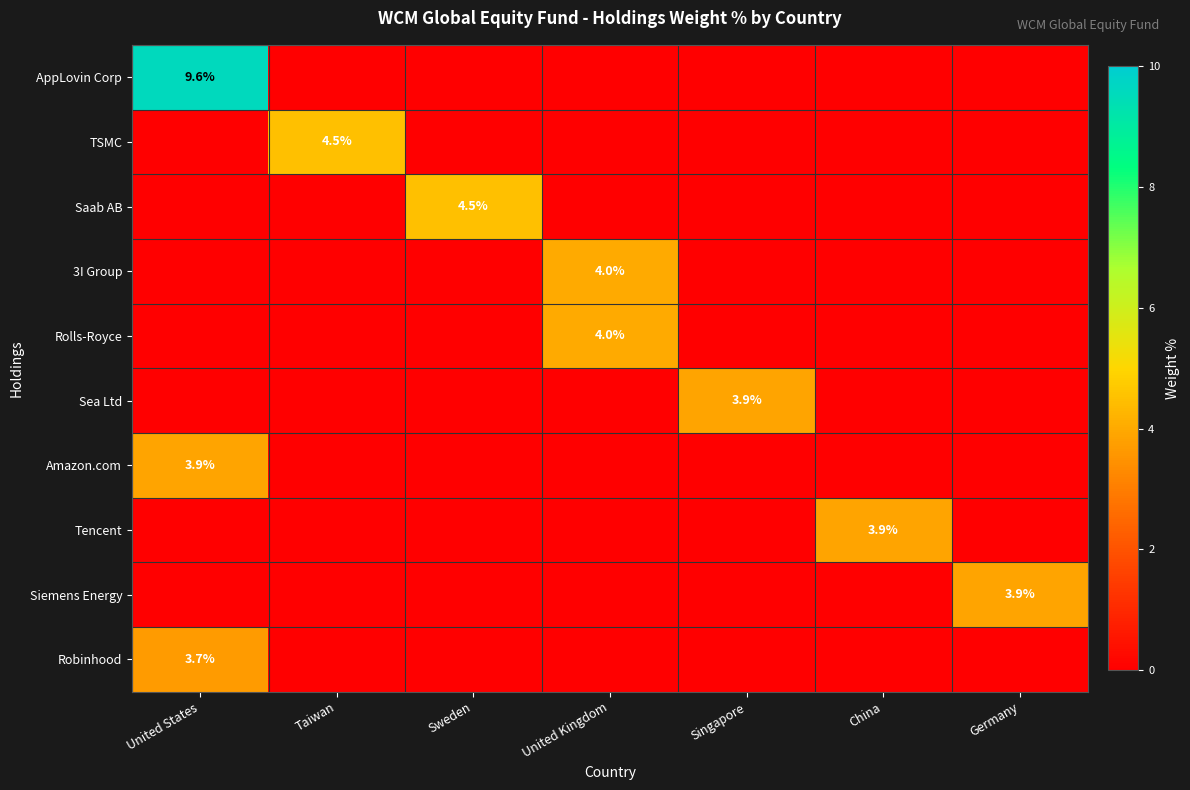

Count the number of categories in the chart.

7